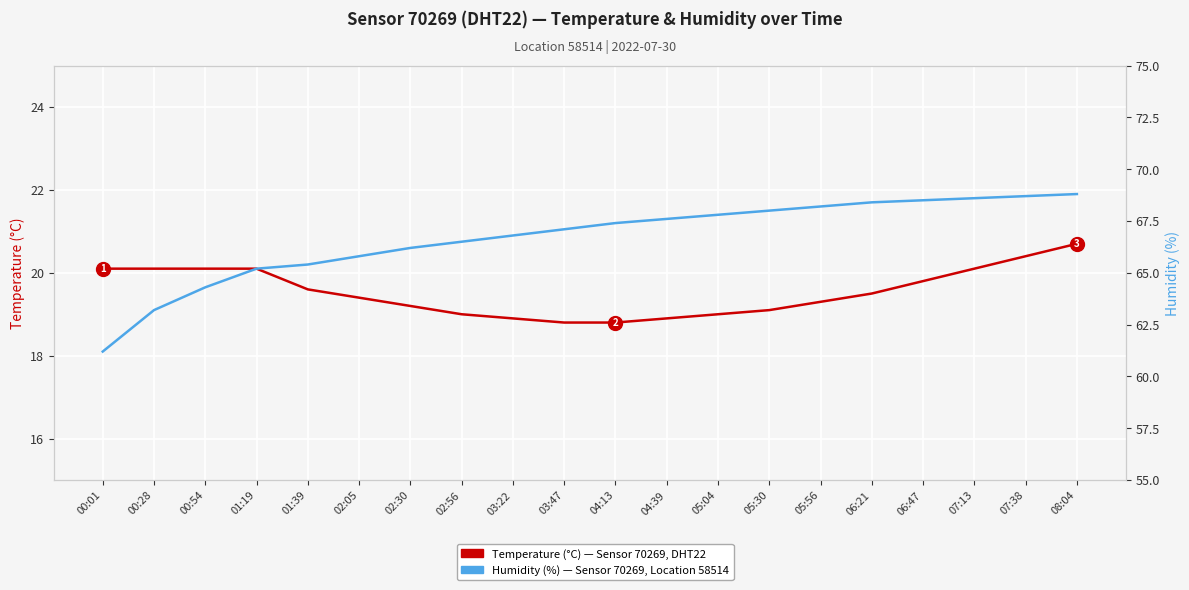

Which series has the largest range (max minus min)?

Humidity (%)